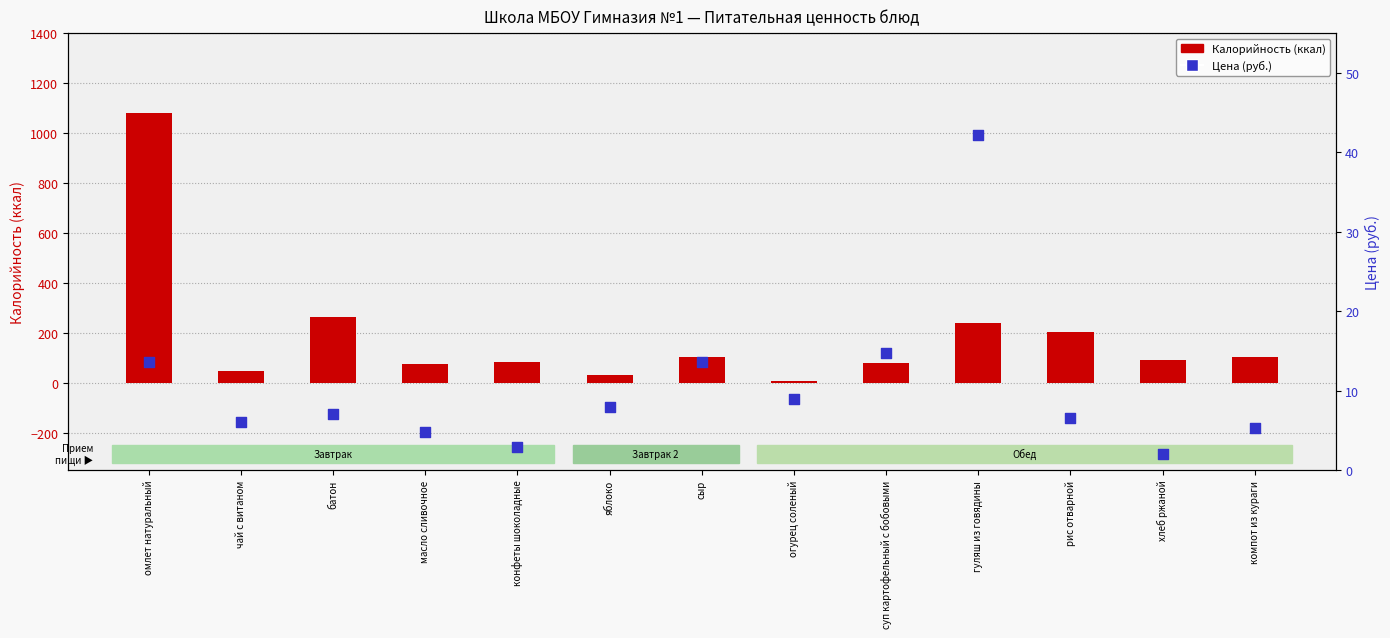

Which series has the largest total across all categories?

Калорийность (ккал)